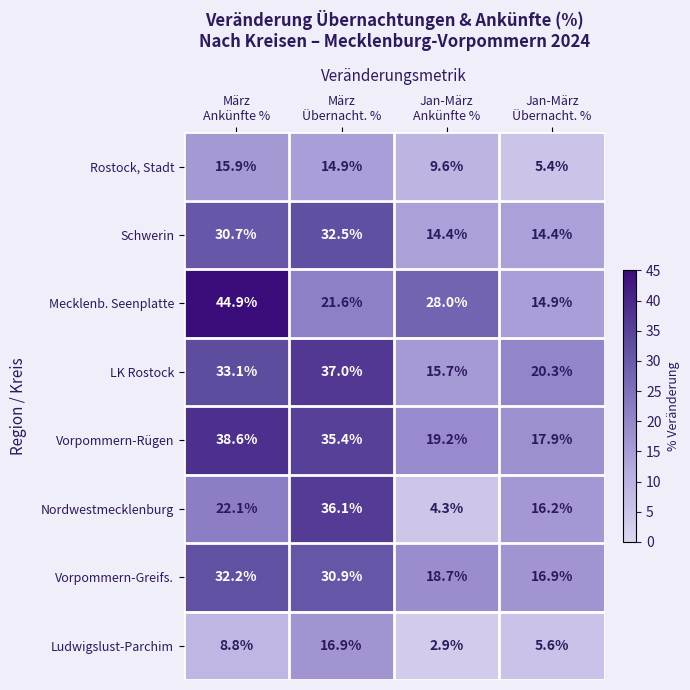

What is the minimum value shown in the chart?

2.9